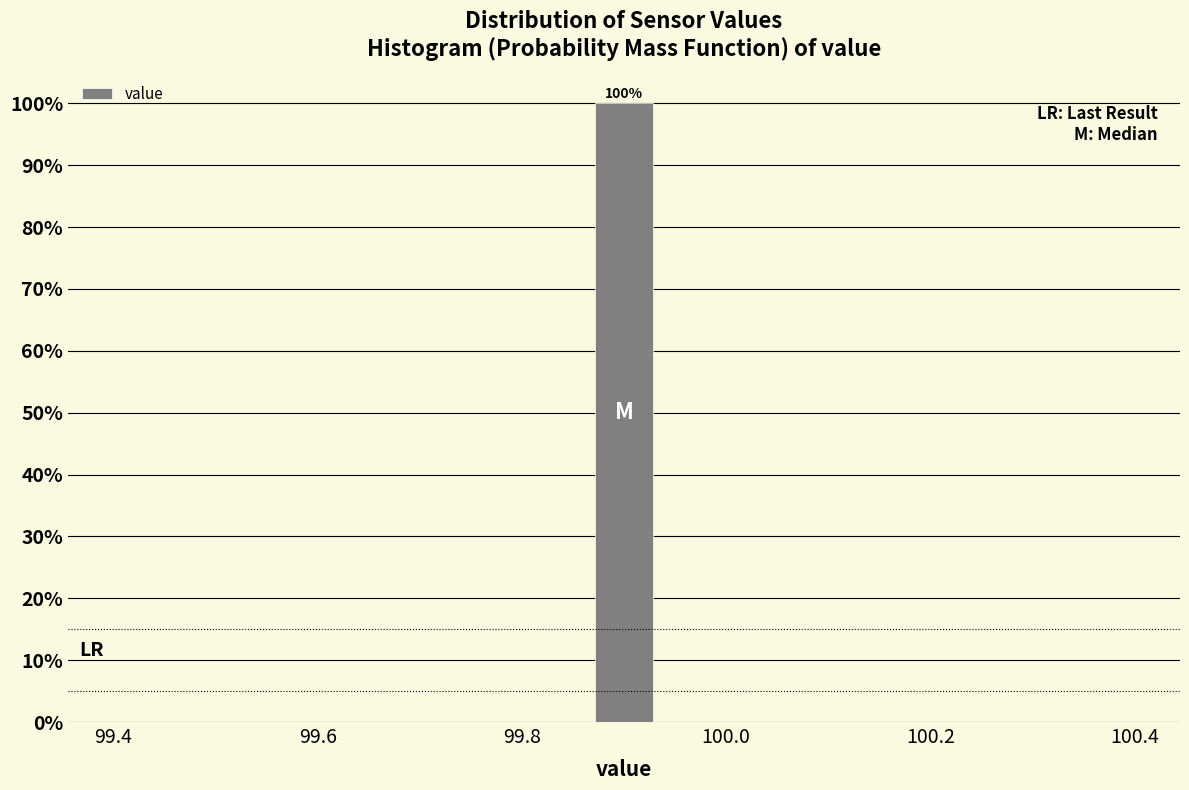

Read against the x-axis, roughly where is the centre of the tallest bar?

99.90